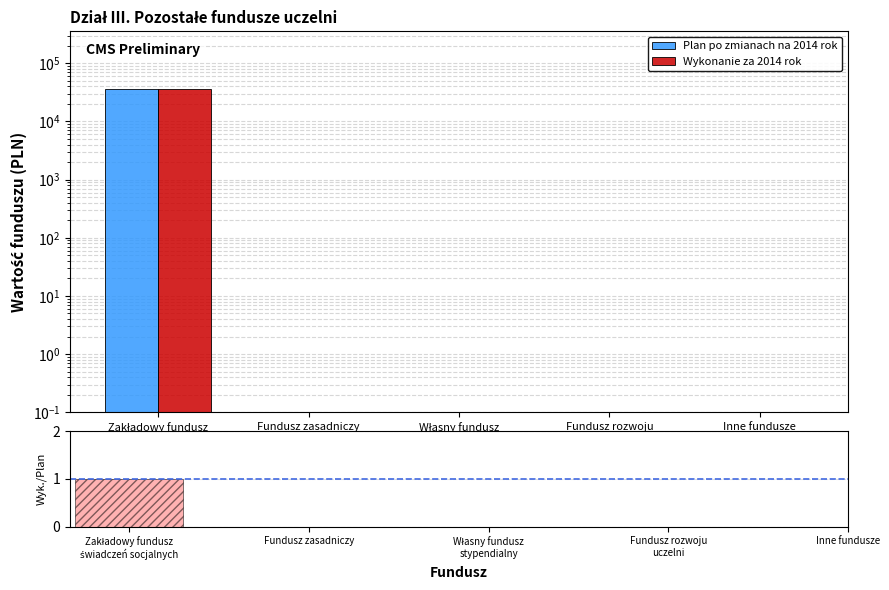

Does the chart contain any negative values?

No